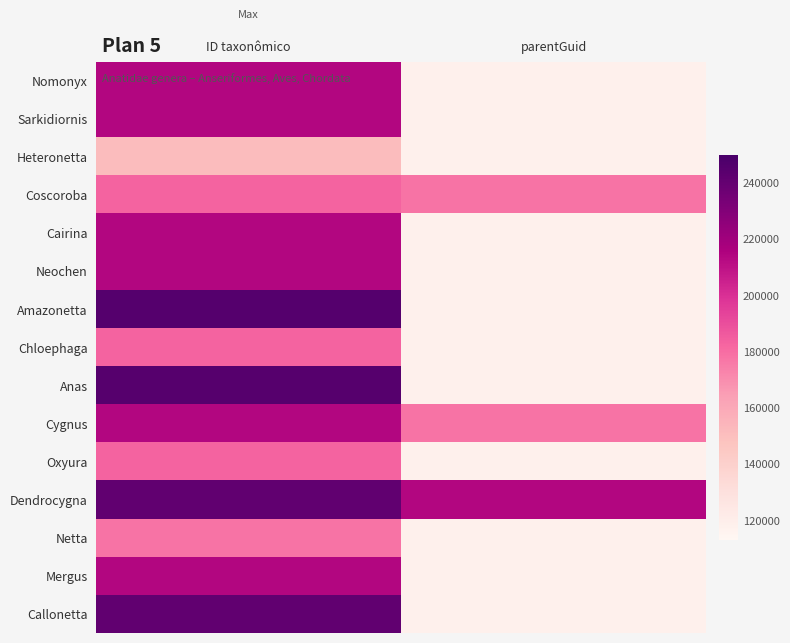

Which category has the highest value across all series?

ID taxonômico